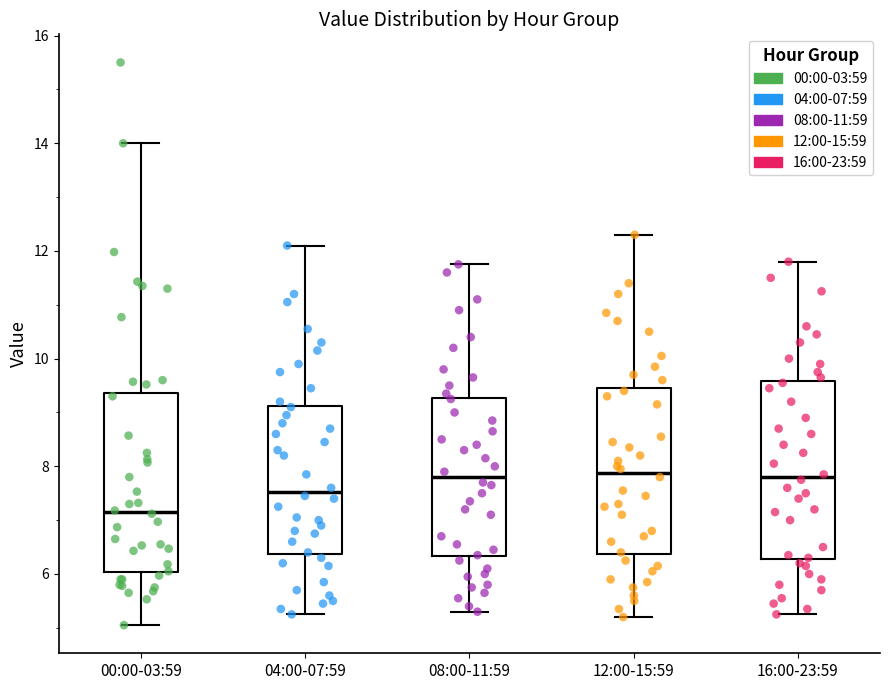

Where is the lower edge of the box for 00:00-03:59 on the y-axis? The values are not printed on the chart, so give them approximately, as read against the axis.

6.0